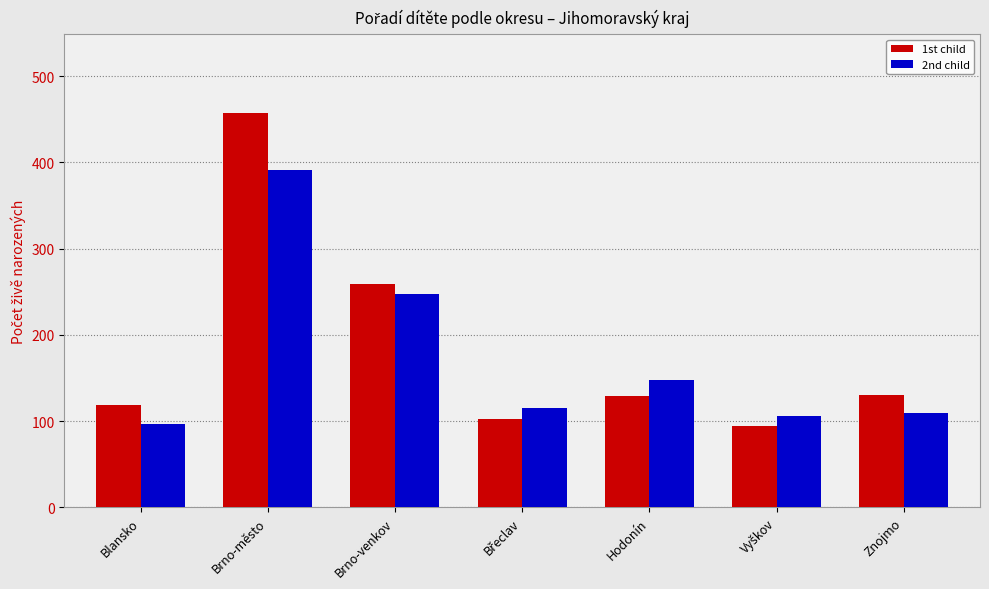

Which category has the highest value across all series?

Brno-město